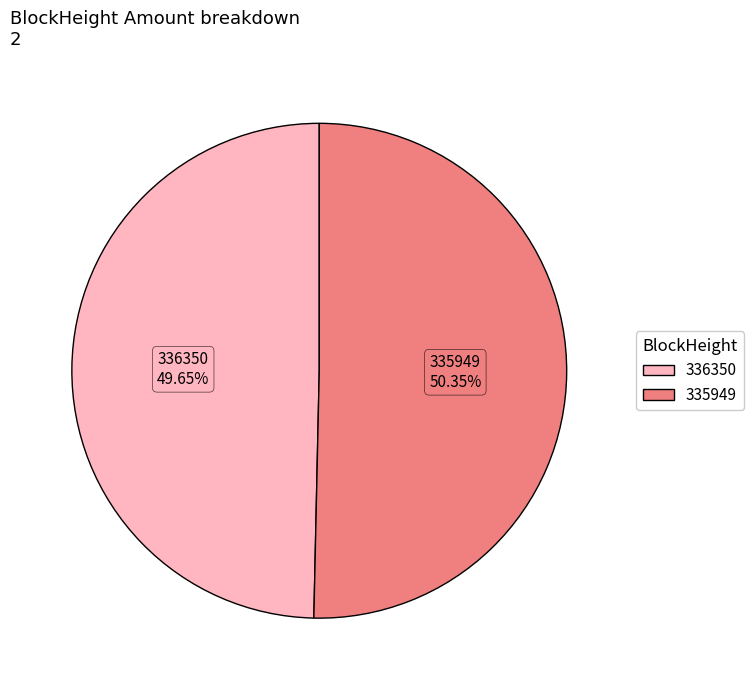

What percentage do 335949 and 336350 together represent?

100.0%